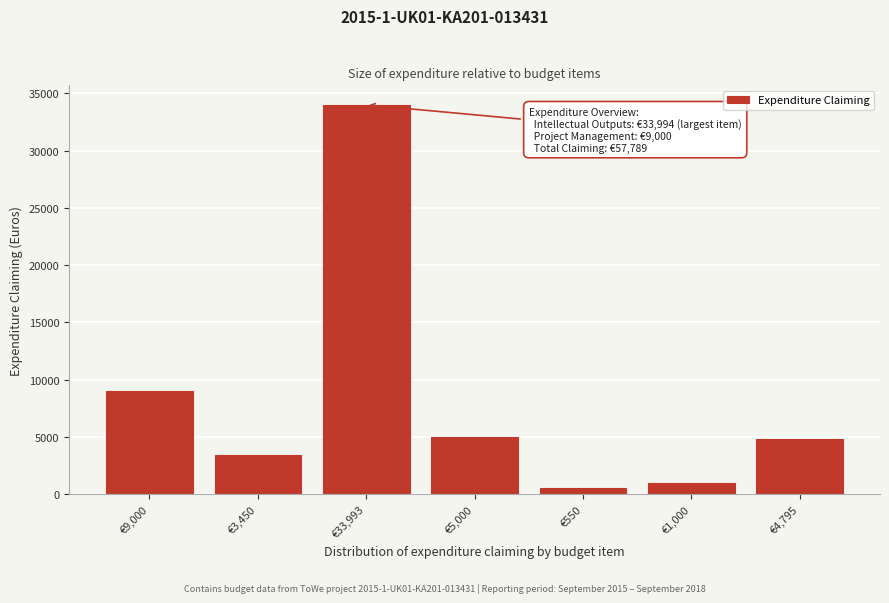

Reading right to left, list all the values displayed in this chart.

4795.4	1000.0	550.0	5000.0	33993.8	3450.0	9000.0